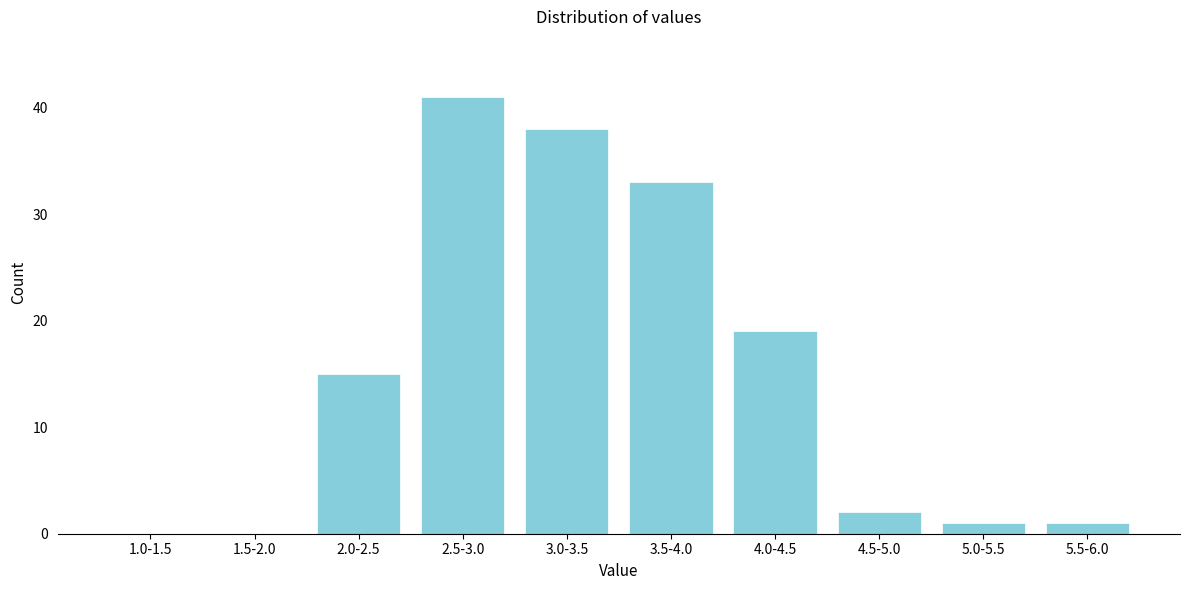

Reading right to left, list all the values displayed in this chart.

5.5-6.0=1	5.0-5.5=1	4.5-5.0=2	4.0-4.5=19	3.5-4.0=33	3.0-3.5=38	2.5-3.0=41	2.0-2.5=15	1.5-2.0=0	1.0-1.5=0